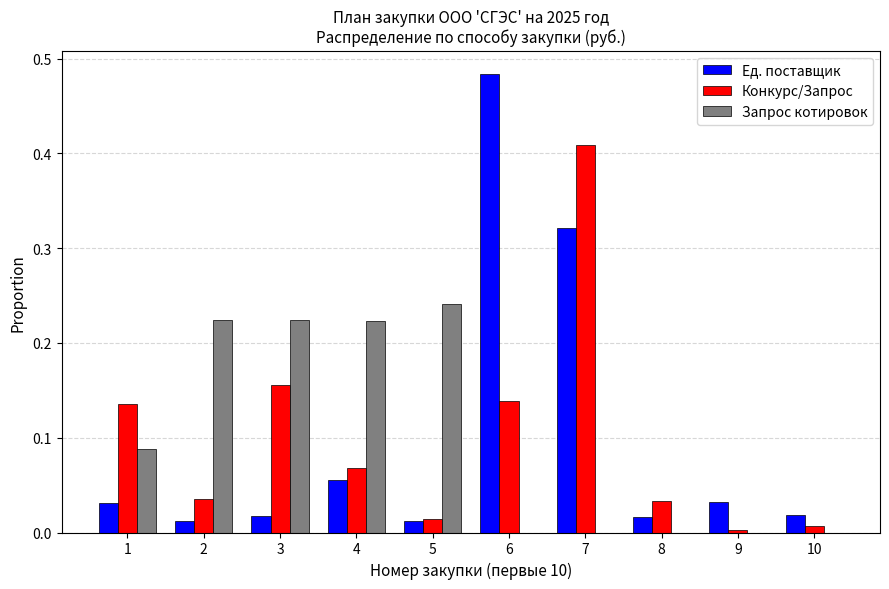

The Запрос котировок series shows 0.0 at 8. True or false?

True